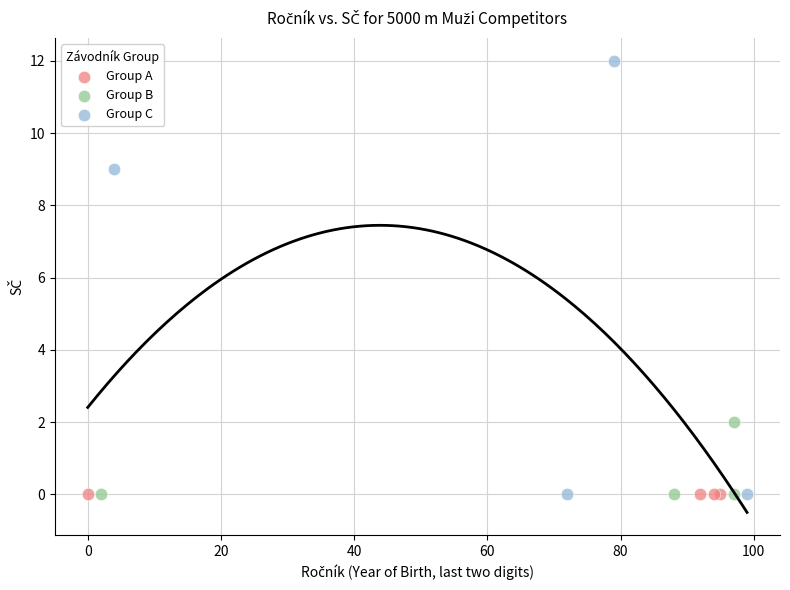

What are all the series names shown in the legend?

Group A, Group B, Group C